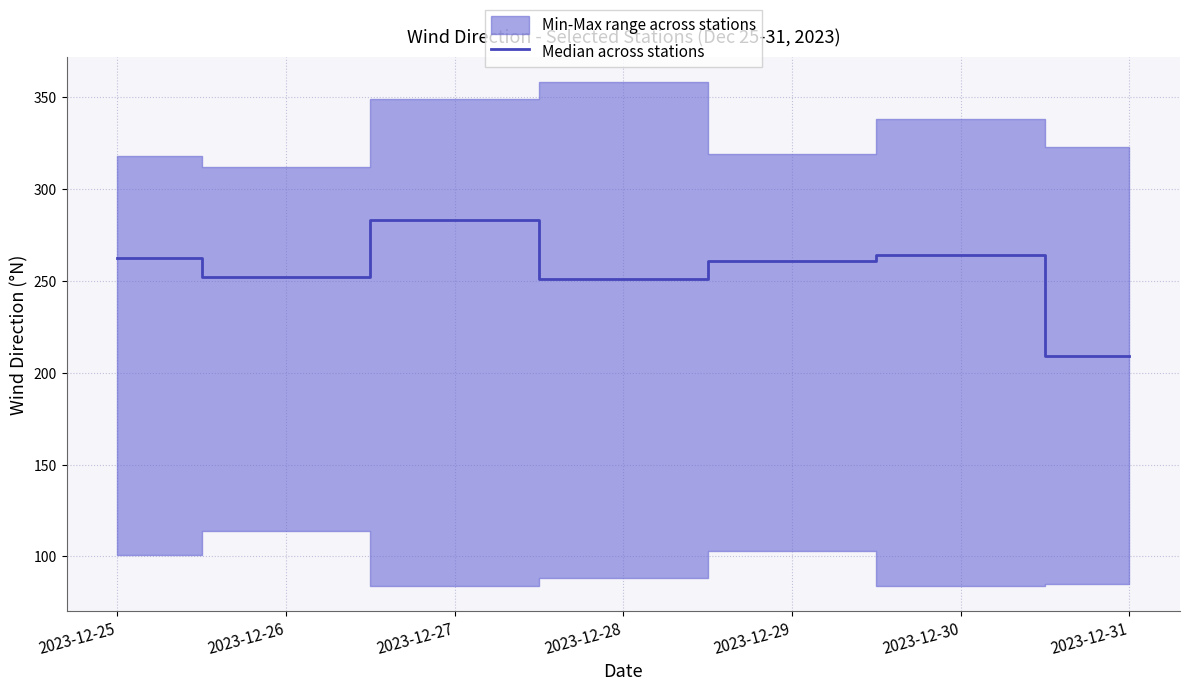

How many lines are shown in the chart?

1